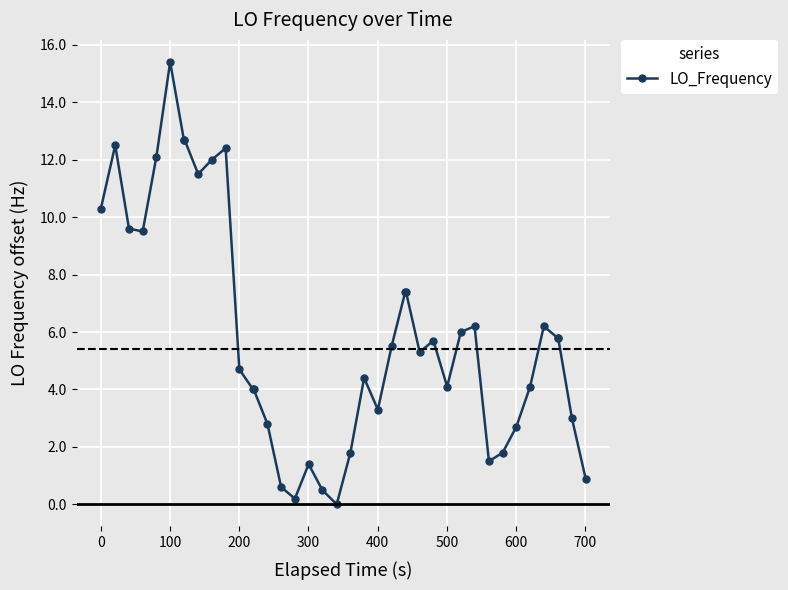

True or false: the data has more than 2 interior local peaks.

True